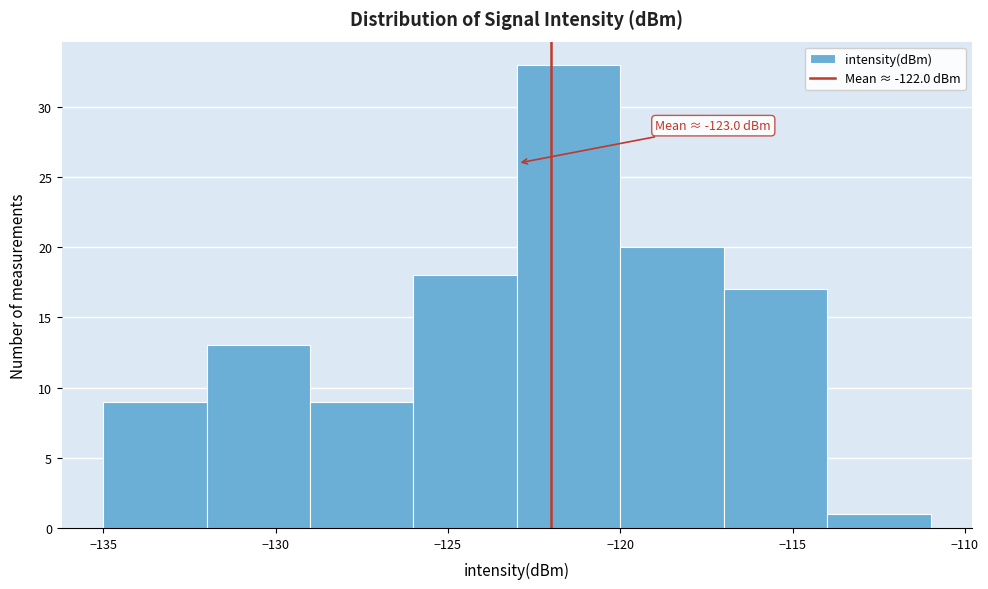

Which range on the x-axis has the tallest bar?

-123 to -120